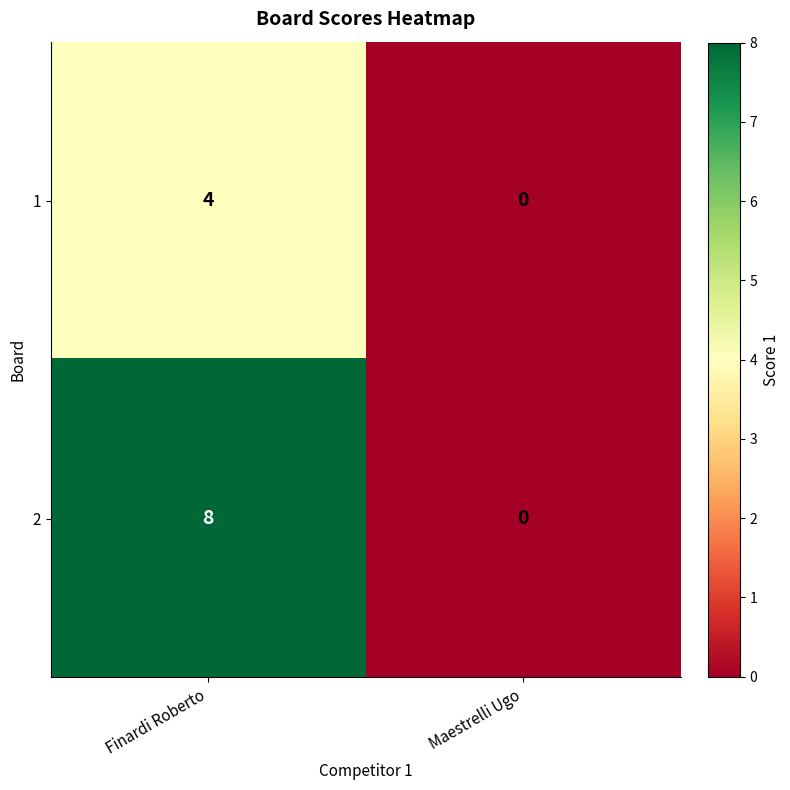

What is the difference between the 1 values at Maestrelli Ugo and Finardi Roberto?

4